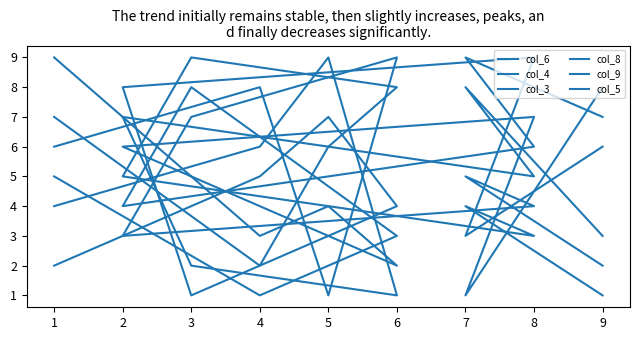

At which category does col_4 reach its first local peak?

7